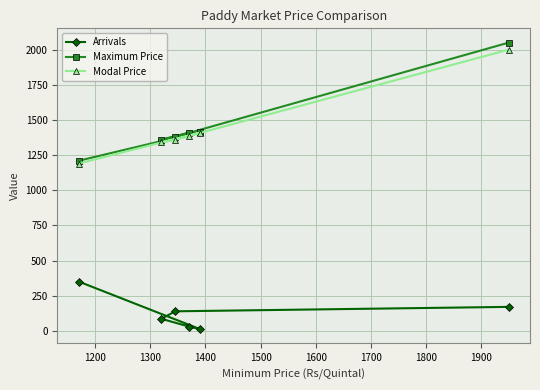

What is the greatest value displayed?

2050.0